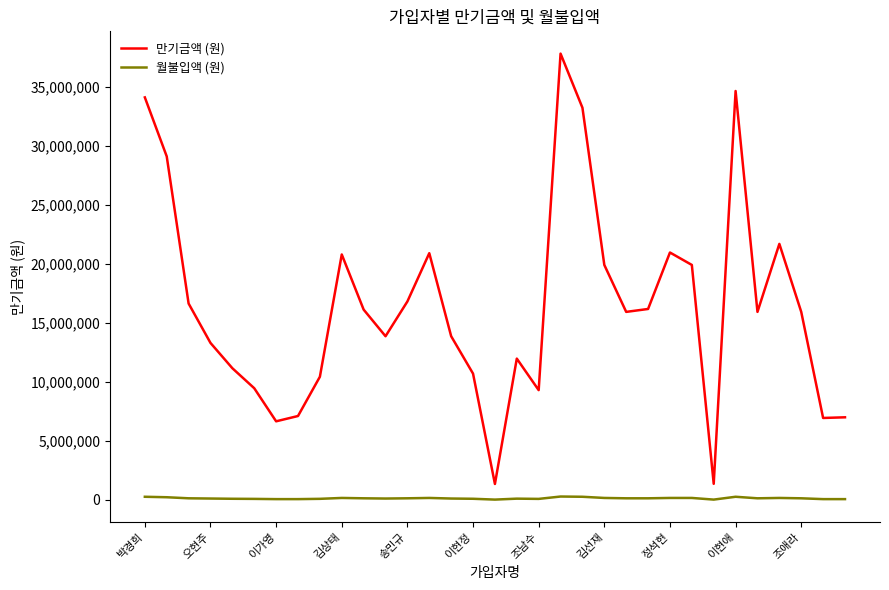

List the series in order of their peak value, lowest first.

월불입액 (원), 만기금액 (원)